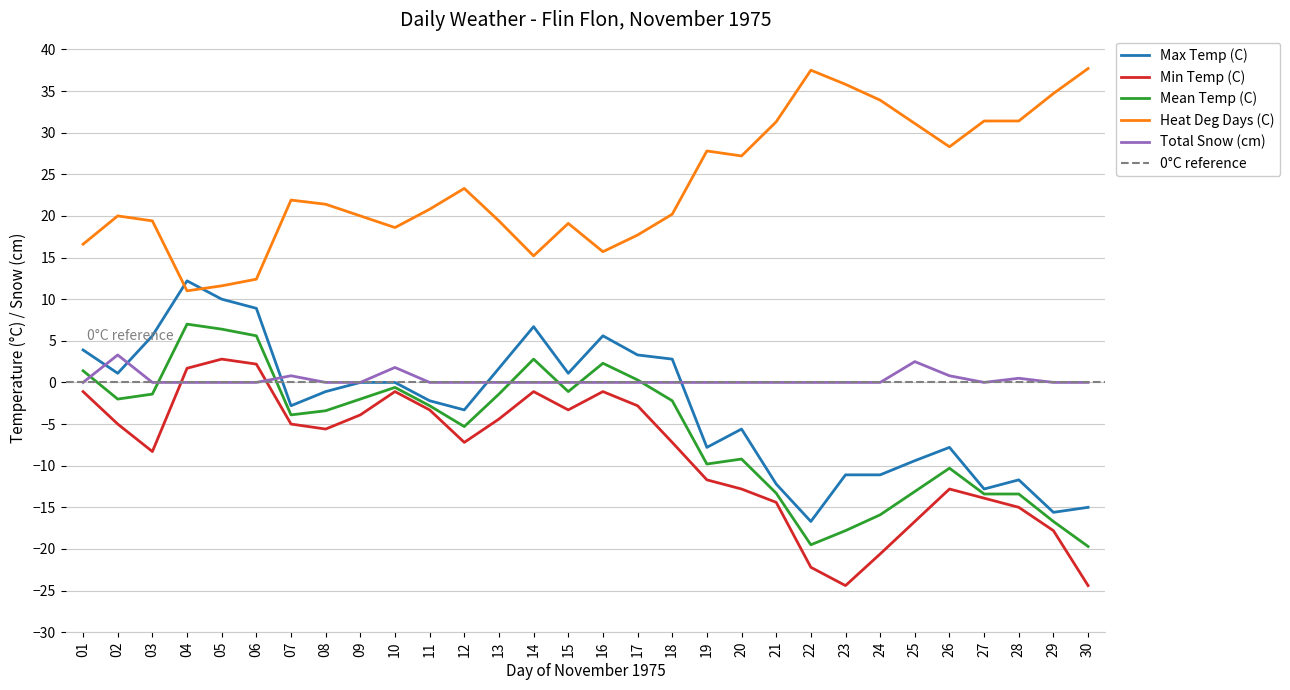

How many lines are shown in the chart?

5